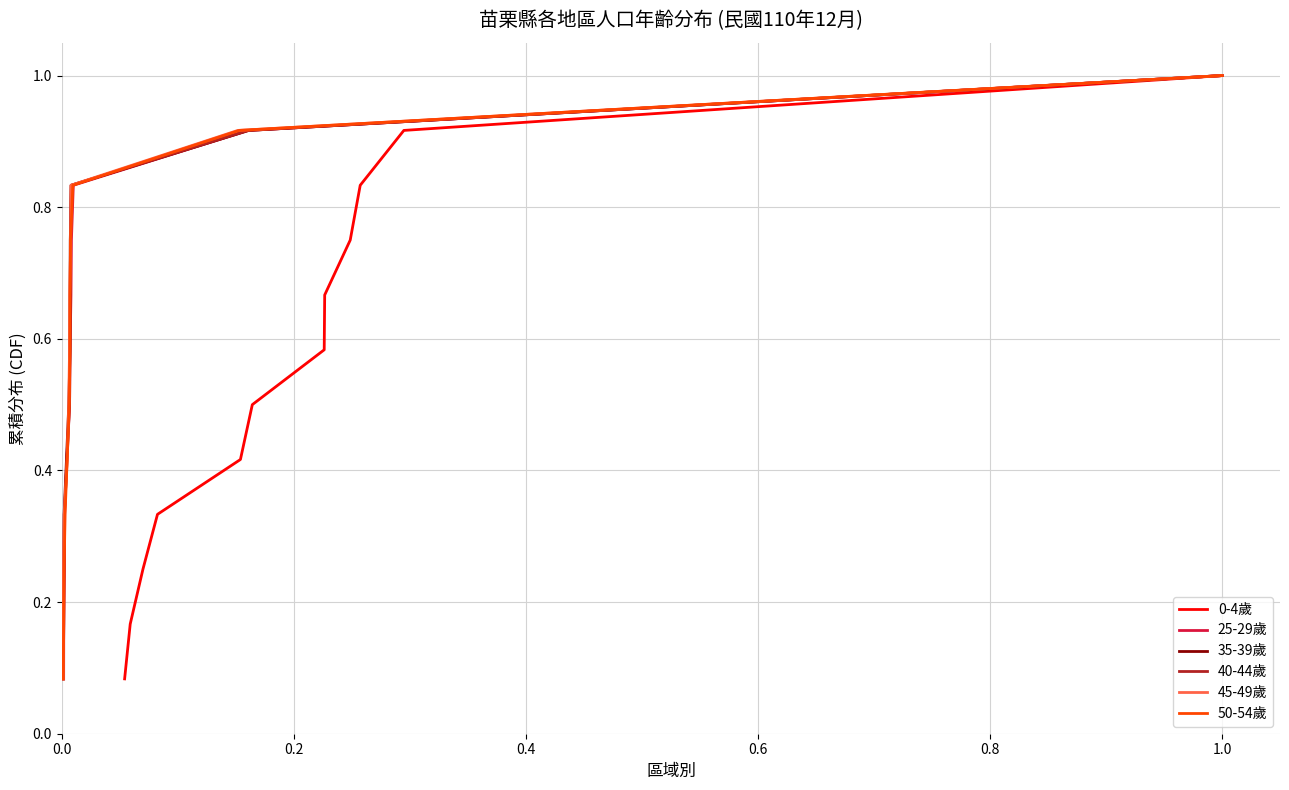

Does the chart have visible grid lines?

Yes